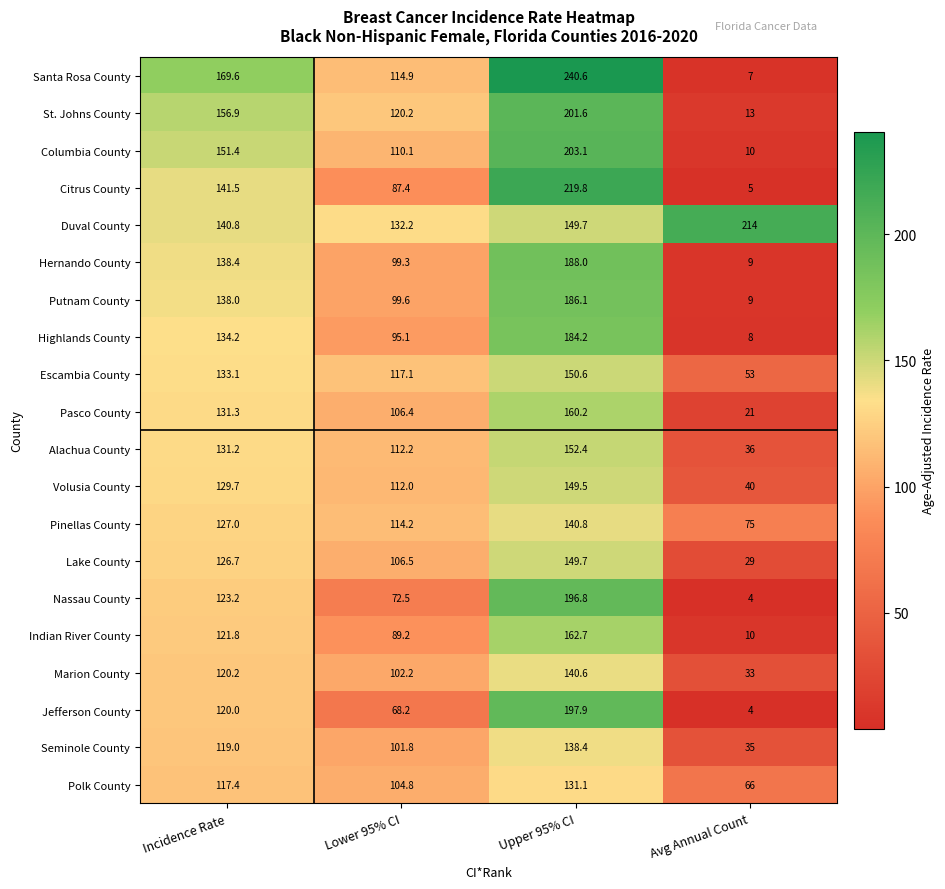

Where does the Pasco County series first go above 131?

Incidence Rate